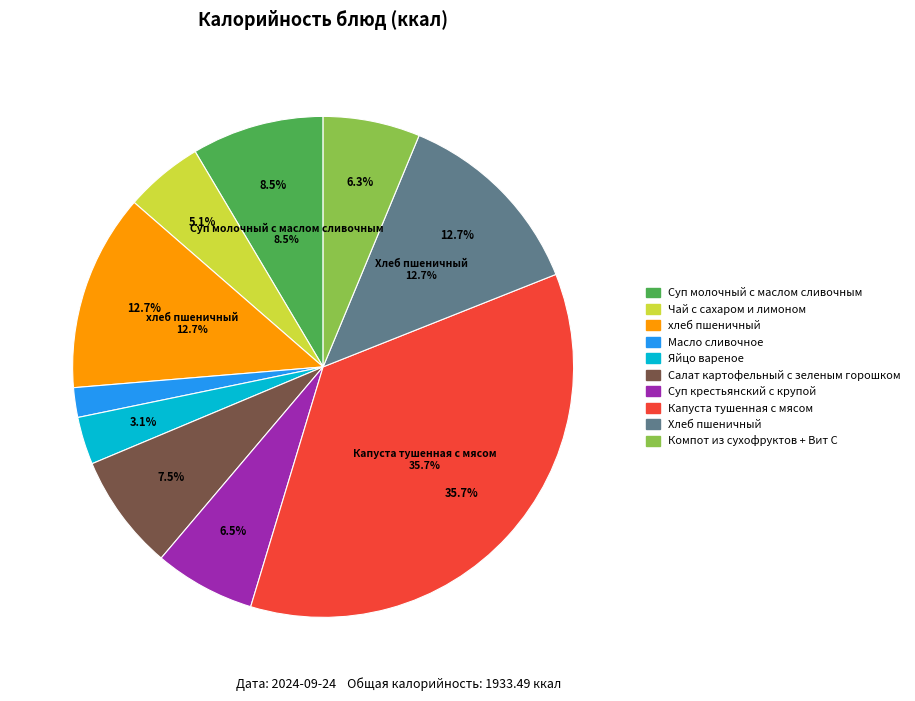

Combined, do Чай с сахаром и лимоном and Салат картофельный с зеленым горошком account for over 50%?

No